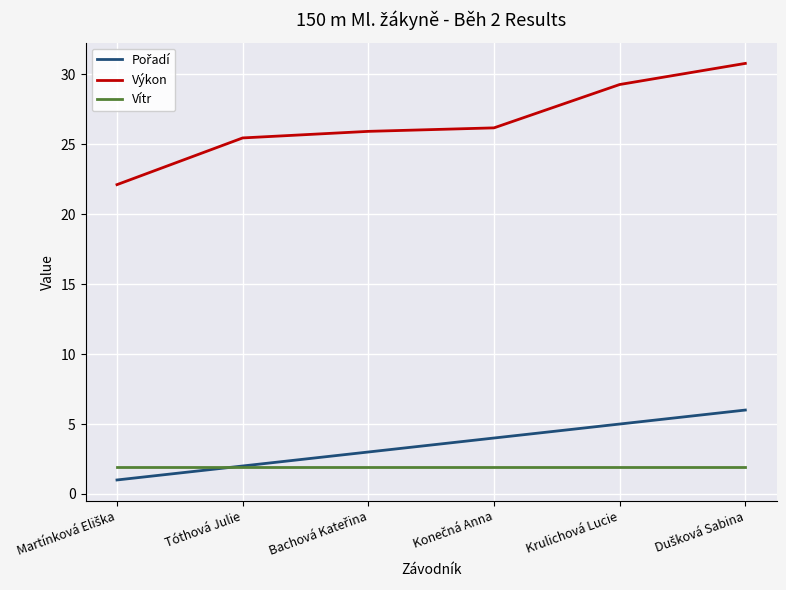

True or false: Výkon and Vítr cross at least once.

False